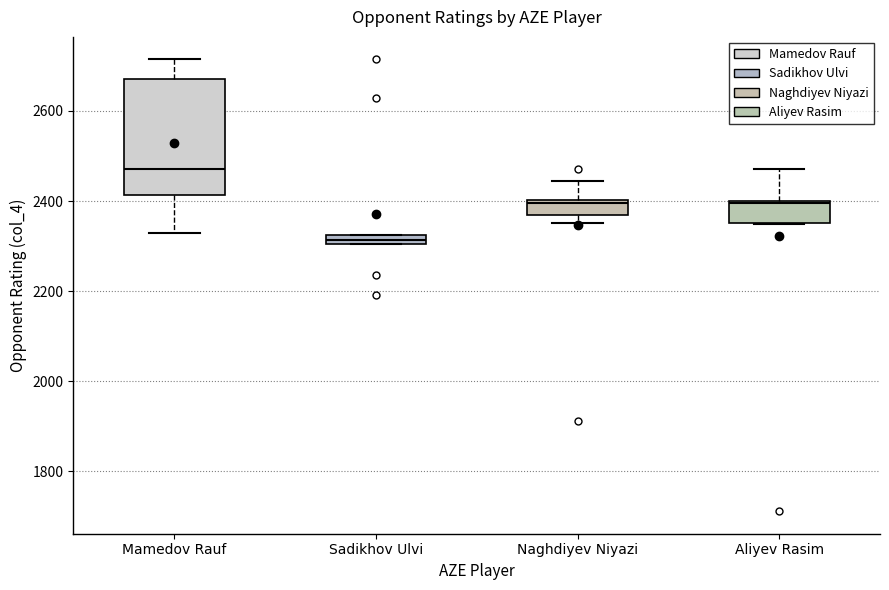

Which box has the lowest median line?

Sadikhov Ulvi